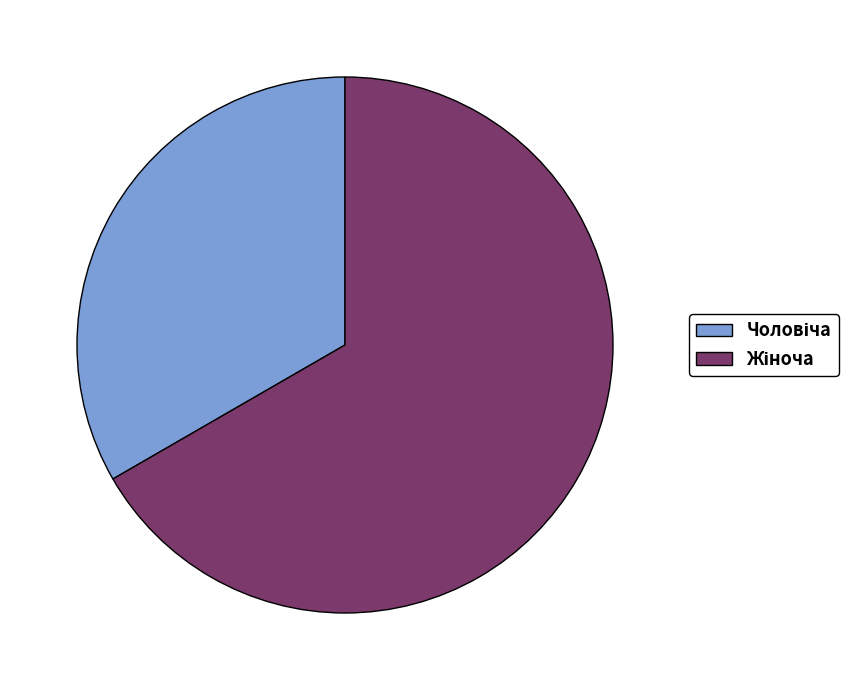

Does any single category account for the majority?

Yes